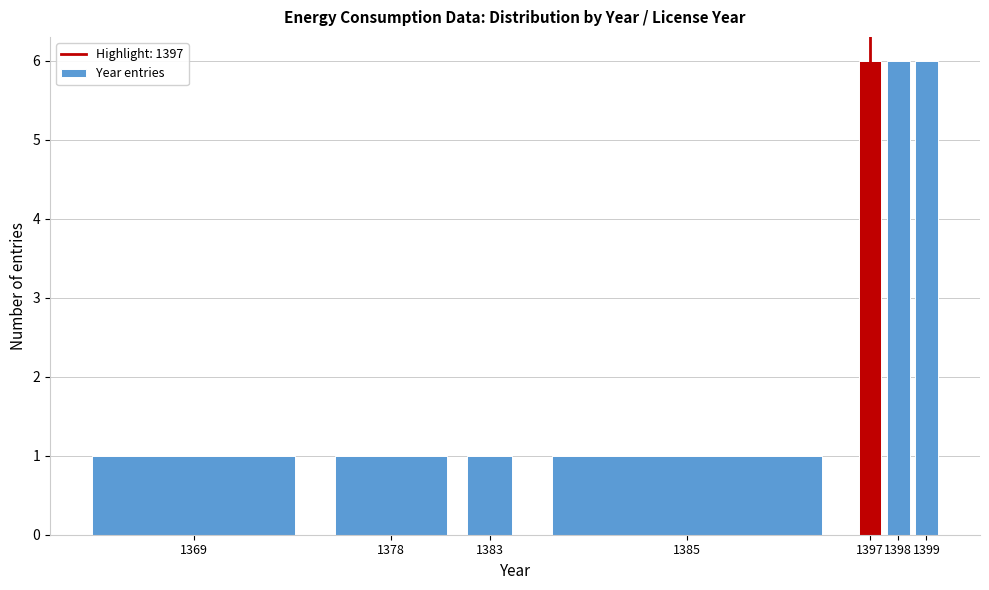

Reading left to right, extract all data points from this chart.

1369=1	1378=1	1383=1	1385=1	1397=6	1398=6	1399=6